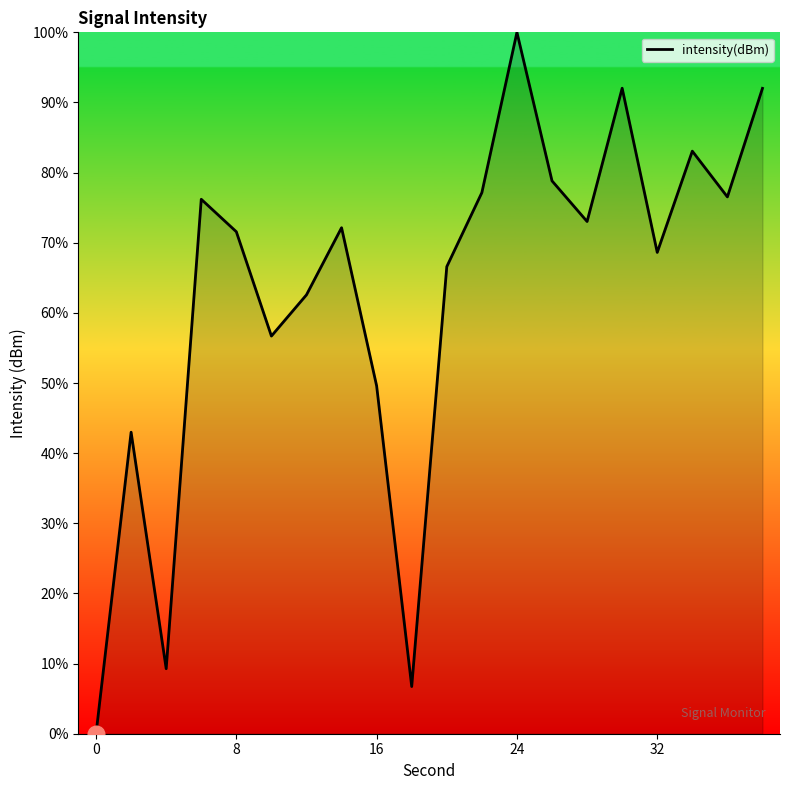

What is the difference between the maximum and minimum values?

100.0